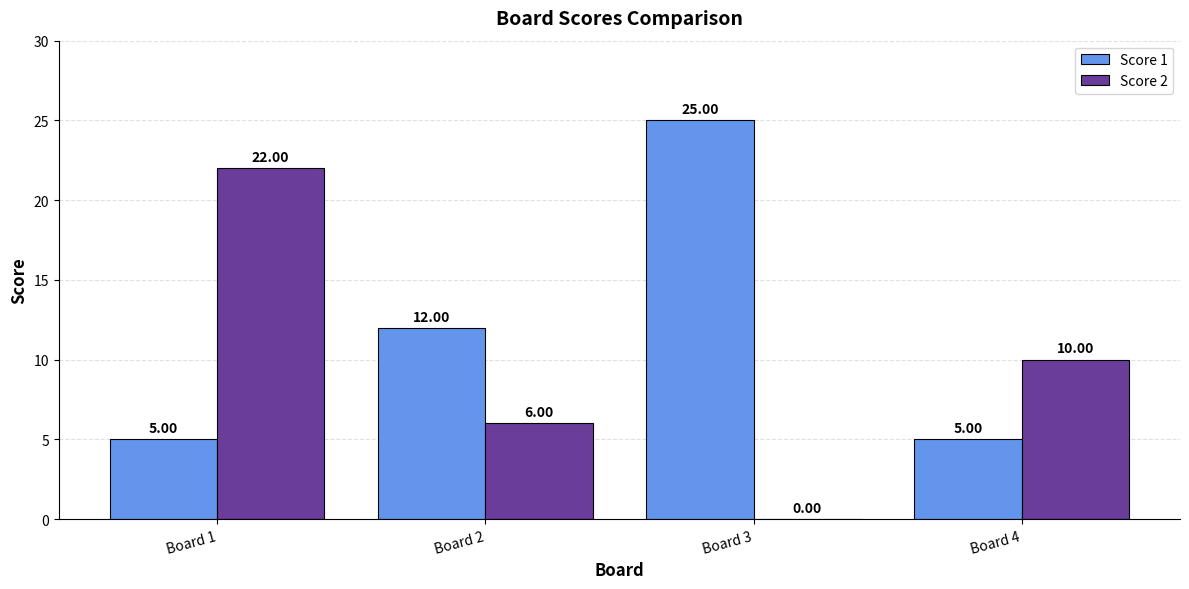

Is it true that Score 1 equals 2 at Board 4?

False